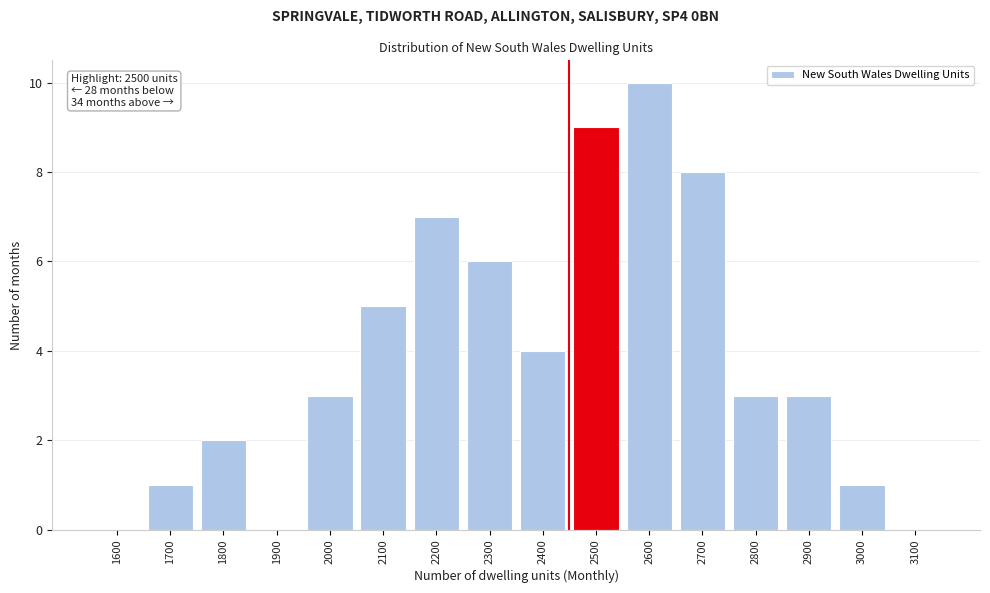

Reading left to right, extract all data points from this chart.

1600=0	1700=1	1800=2	1900=0	2000=3	2100=5	2200=7	2300=6	2400=4	2500=9	2600=10	2700=8	2800=3	2900=3	3000=1	3100=0